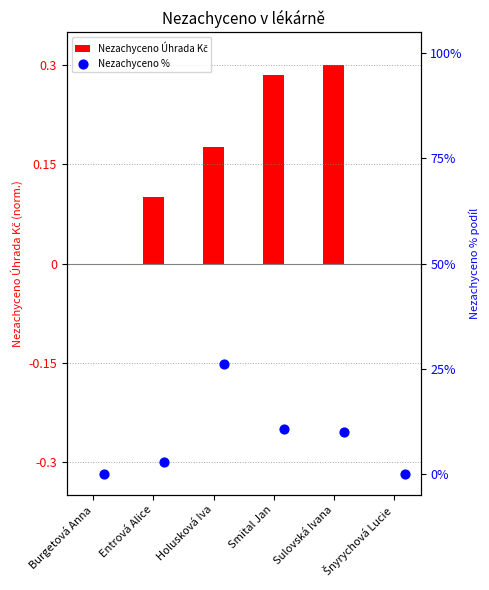

Which series has the largest total across all categories?

Nezachyceno %